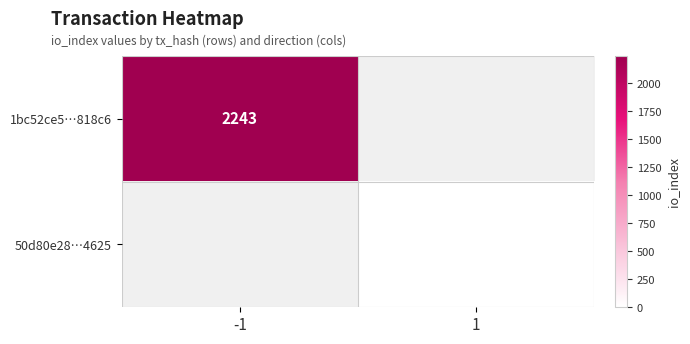

Which category has the highest value across all series?

-1